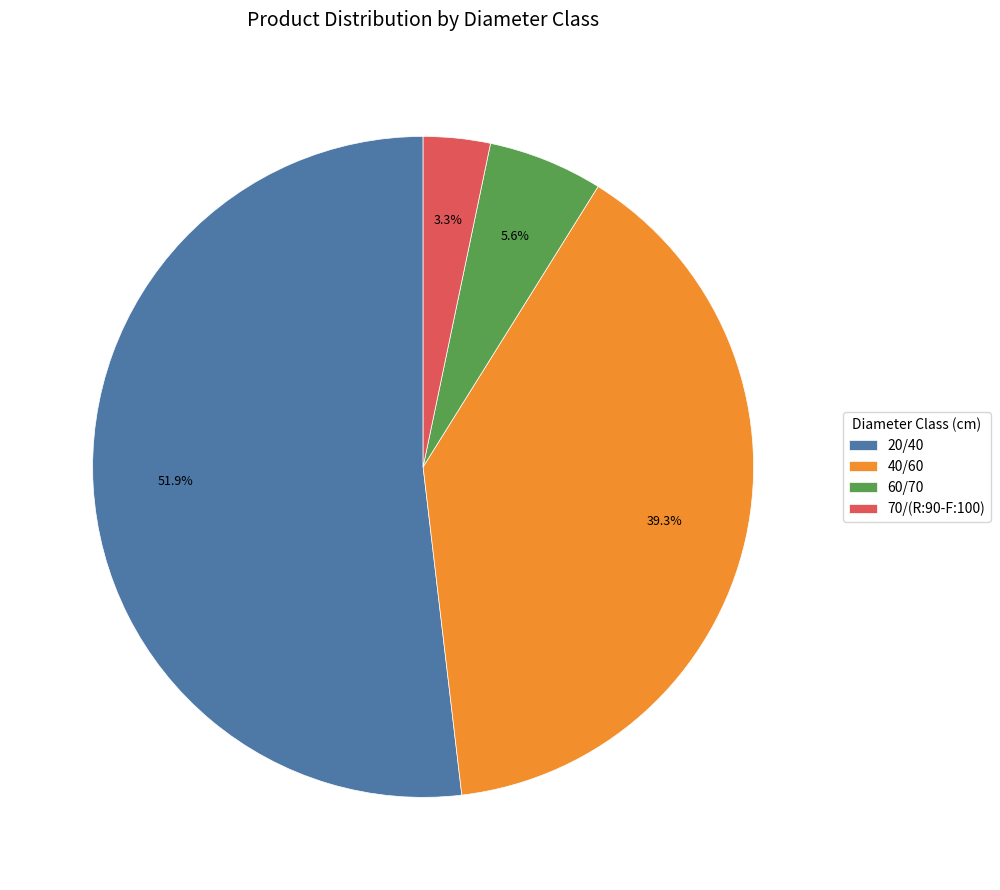

Rank the categories by value from lowest to highest.

70/(R:90-F:100), 60/70, 40/60, 20/40